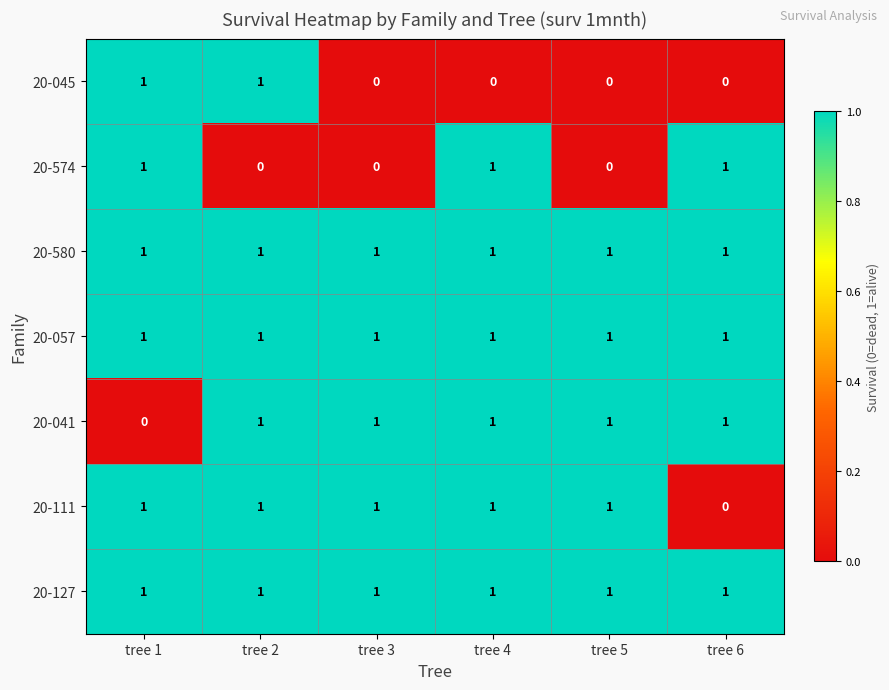

True or false: 20-127 has a value of 2 at tree 5.

False